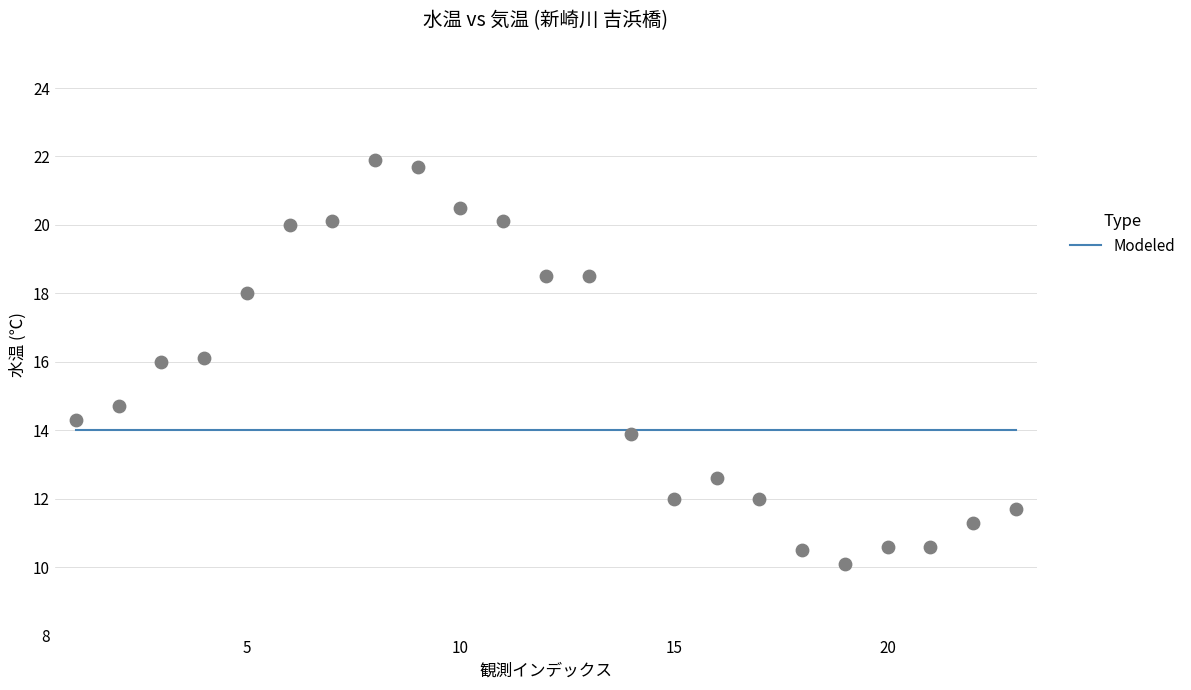

What is the range of X values (max minus min)?

22.0